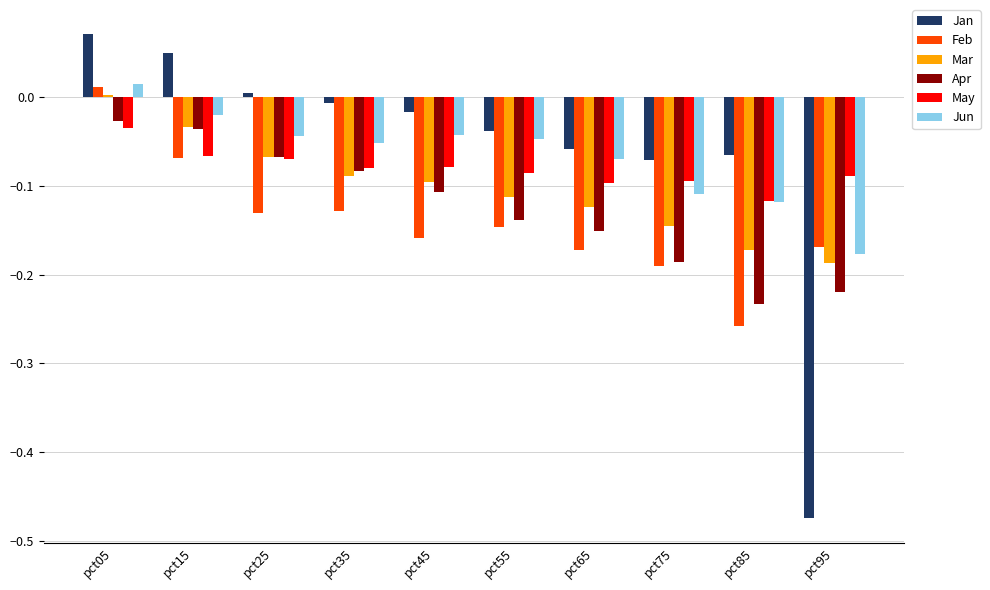

What is the difference between the maximum and minimum values in the Feb series?

0.3